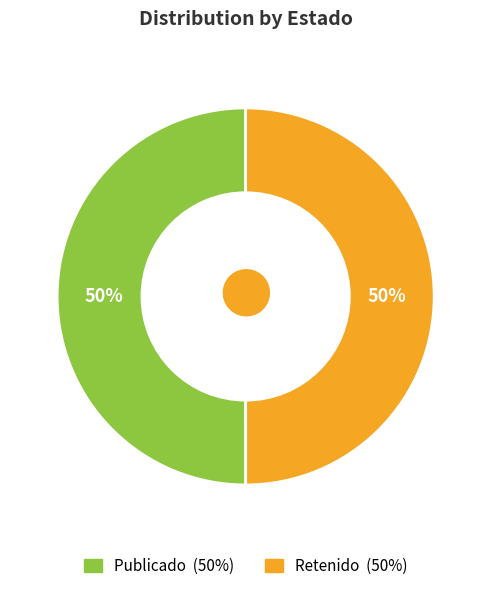

To the nearest percent, what is the average slice percentage?

50%